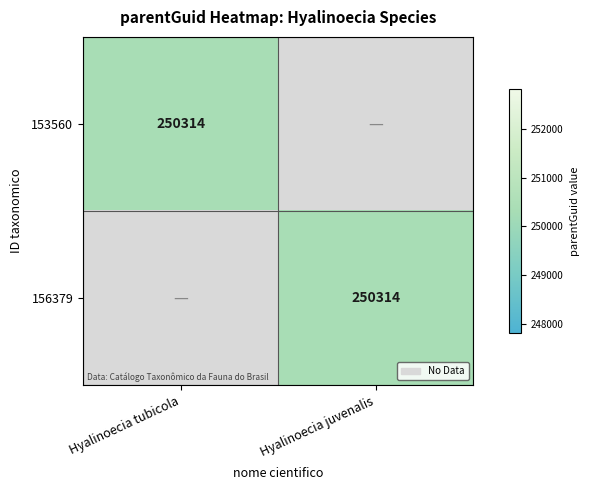

Is it true that 153560 equals 250314 at Hyalinoecia tubicola?

True